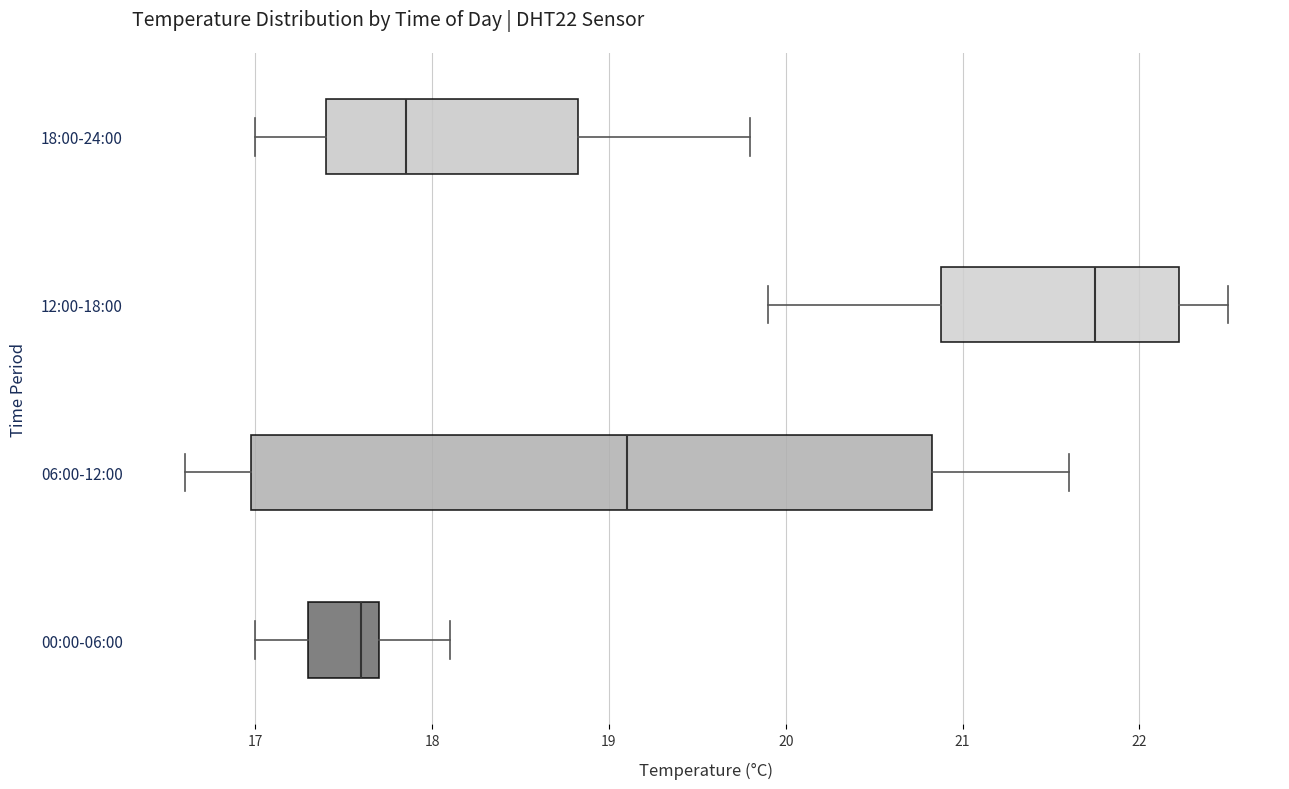

Where does the right whisker of the box for 12:00-18:00 end on the x-axis? The values are not printed on the chart, so give them approximately, as read against the axis.

22.5